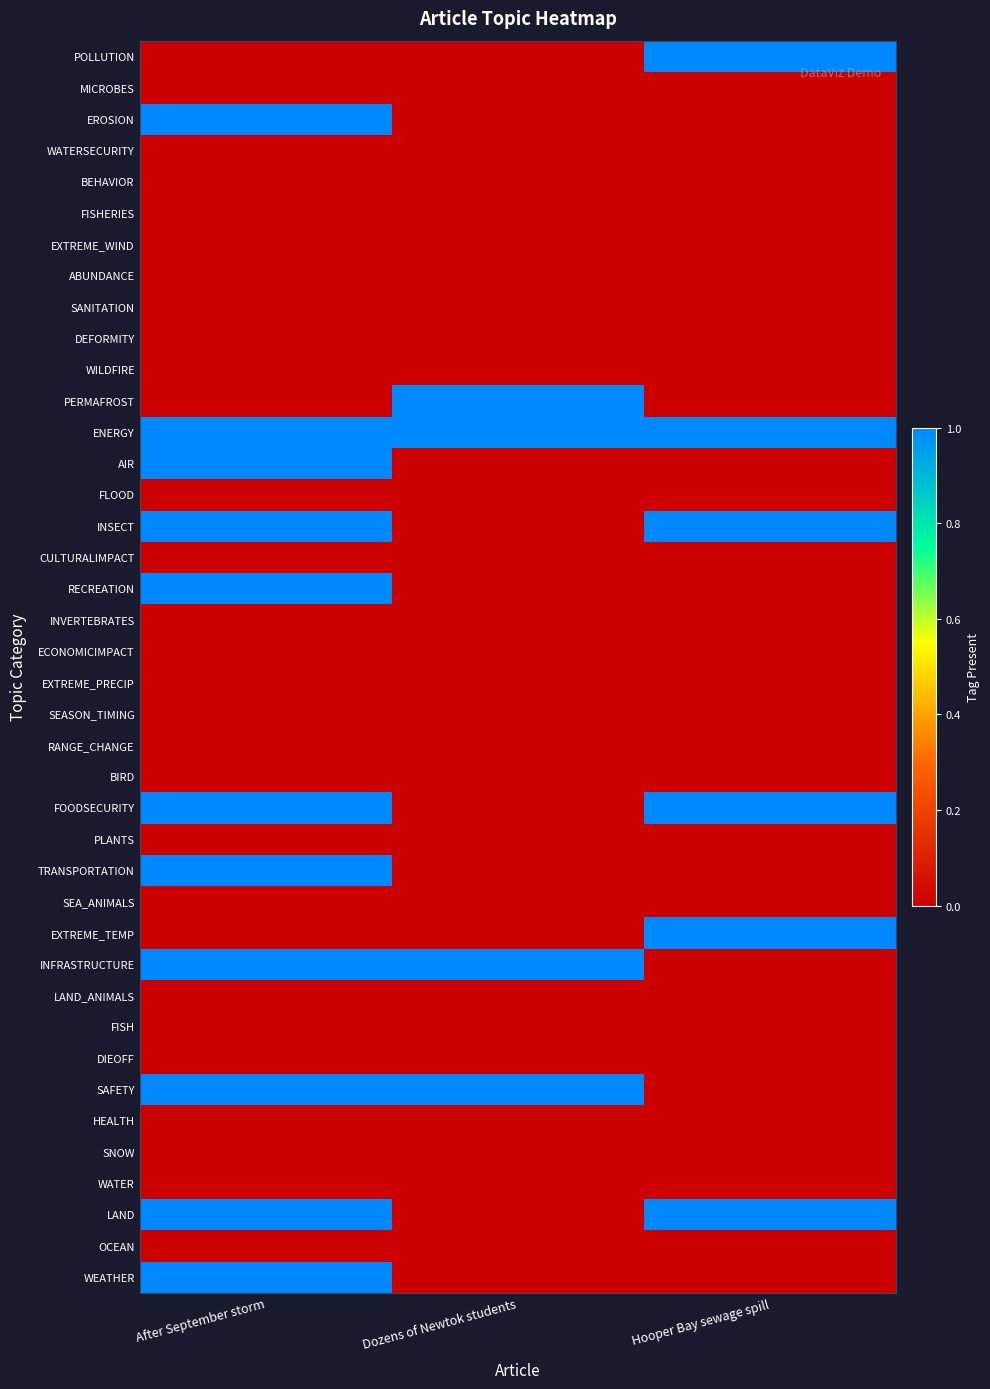

At how many categories does at least one series exceed 0?

3